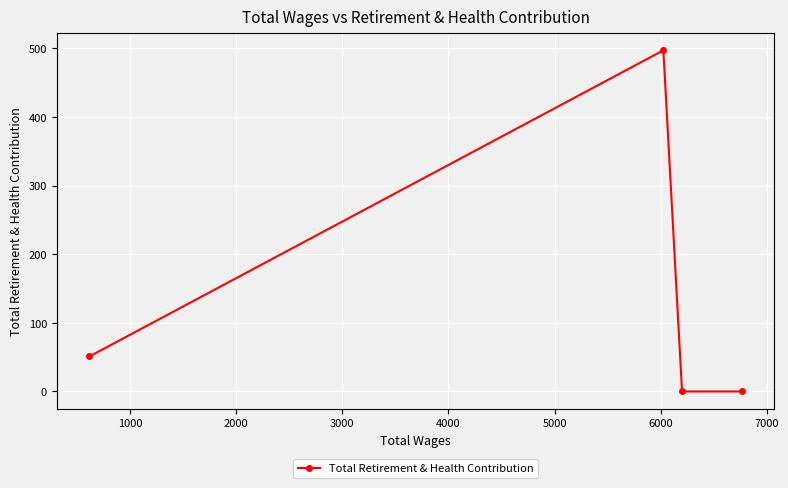

What is the difference between the maximum and minimum values?

497